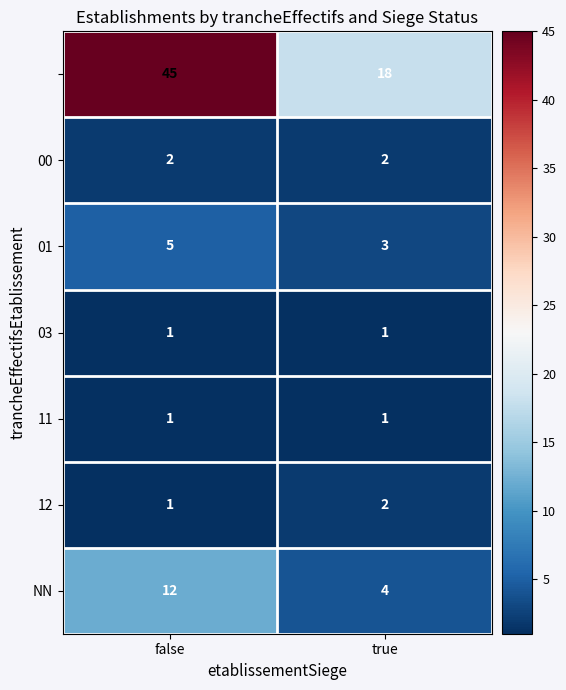

At which category is the sum across all series the highest?

false